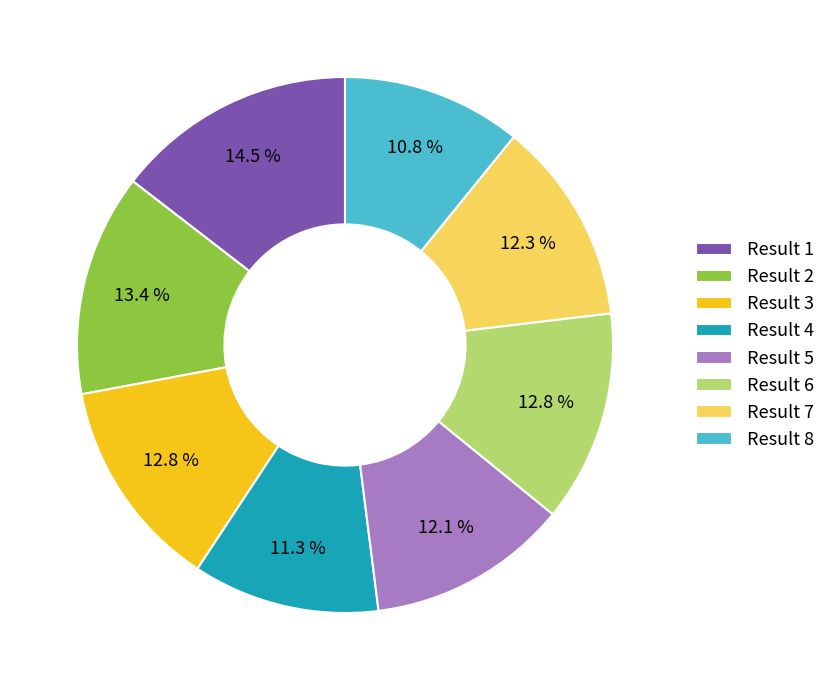

Approximately how many times larger is the value at Result 8 compared to Result 6?

0.8